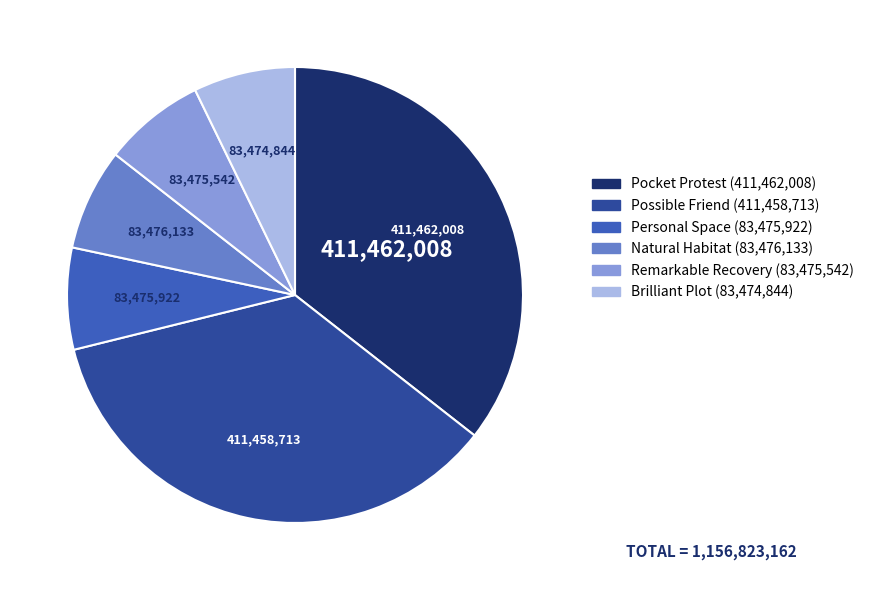

Does any single category account for the majority?

No